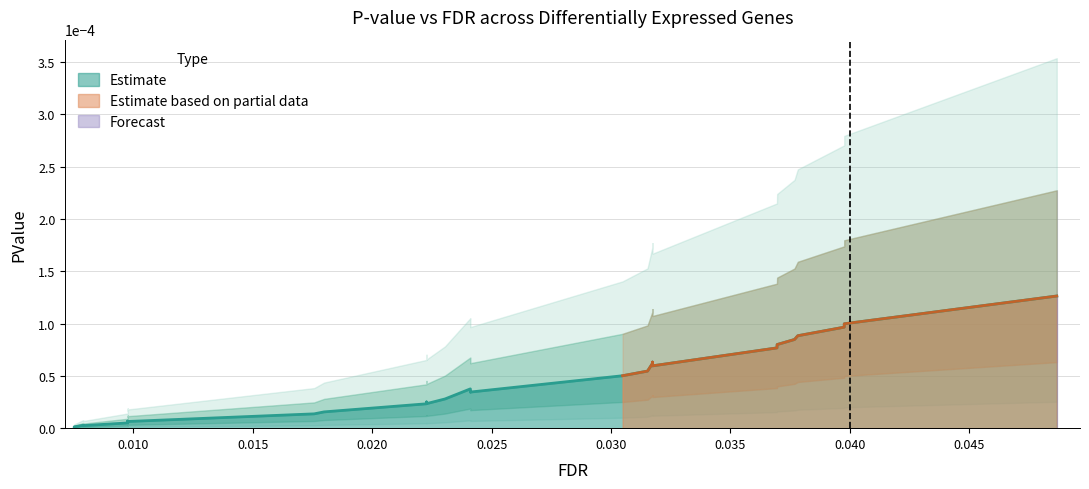

How many interior local peaks (higher than both neighbors) does the data have?

5